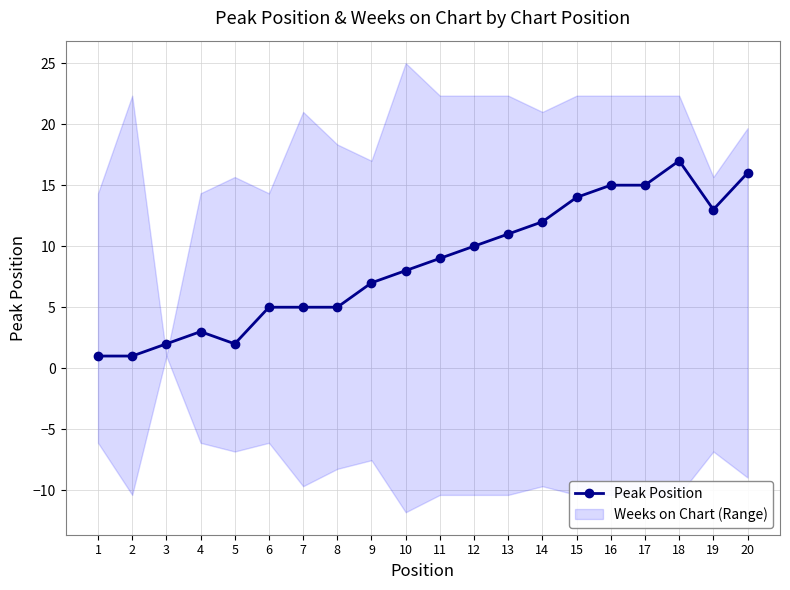

List the labels in order of value, smallest first.

1, 2, 3, 5, 4, 6, 7, 8, 9, 10, 11, 12, 13, 14, 19, 15, 16, 17, 20, 18